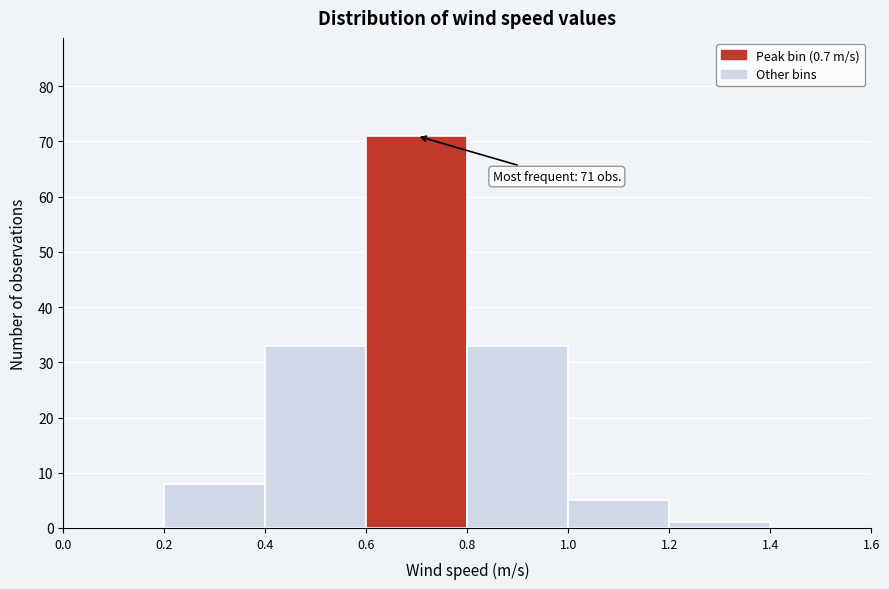

Over which range of the x-axis is the bar tallest?

0.6 to 0.8